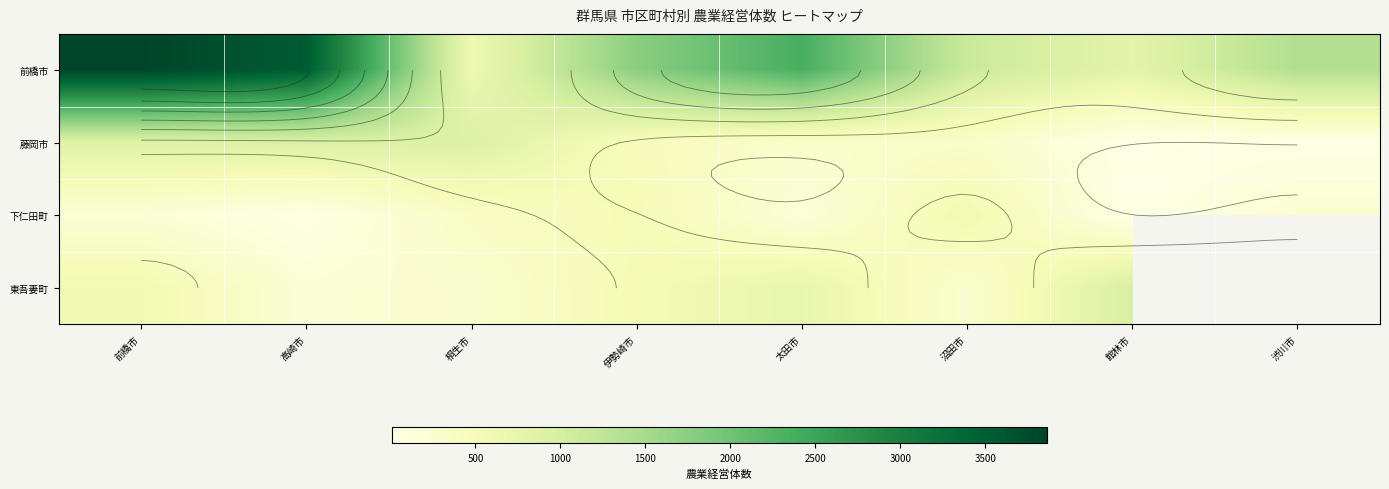

Which category has the lowest value in the 下仁田町 series?

館林市